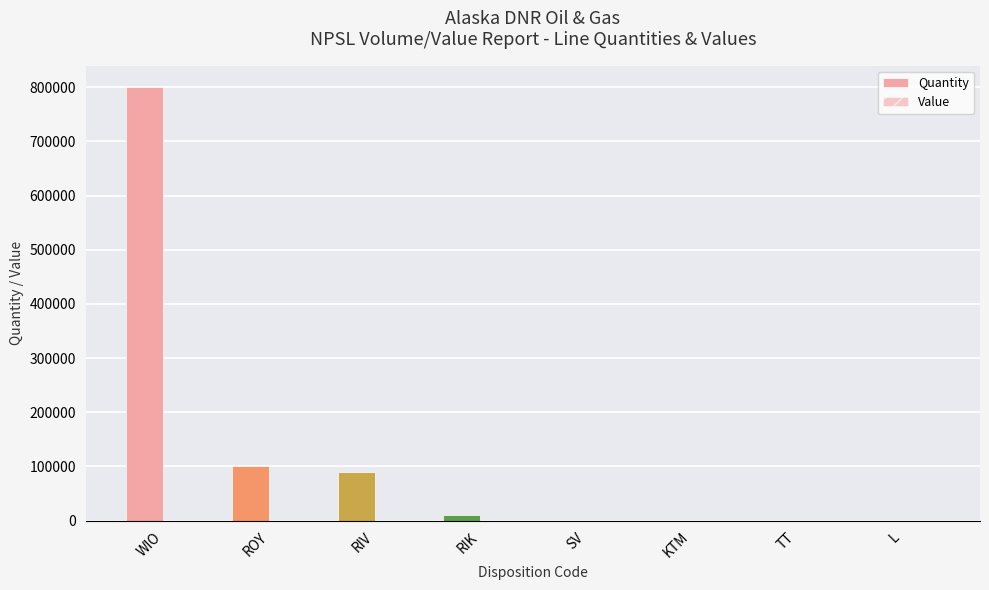

How many data points does each series have?

8